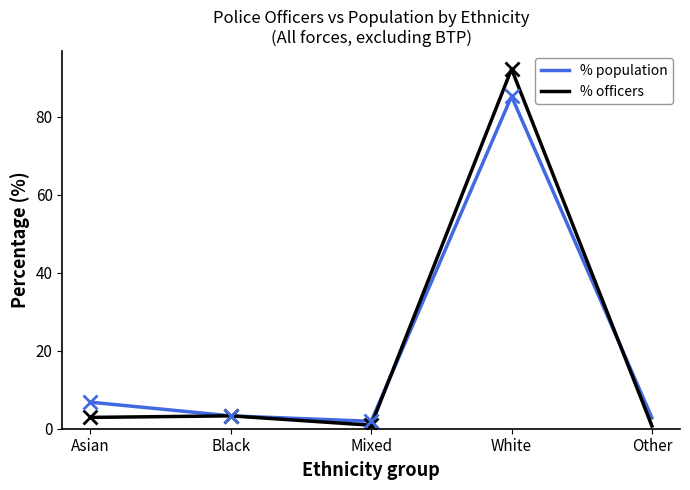

Where is the first local minimum for % population?

Mixed